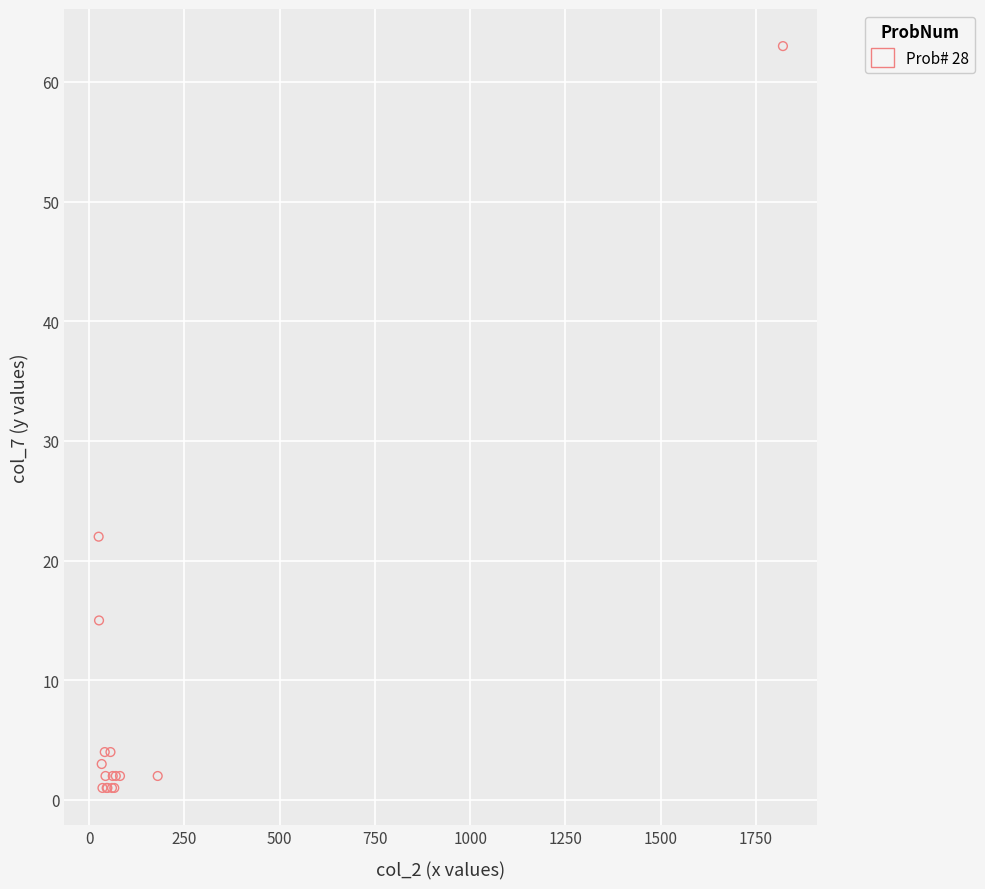

What Y value in the scatter plot is closest to 32?

22